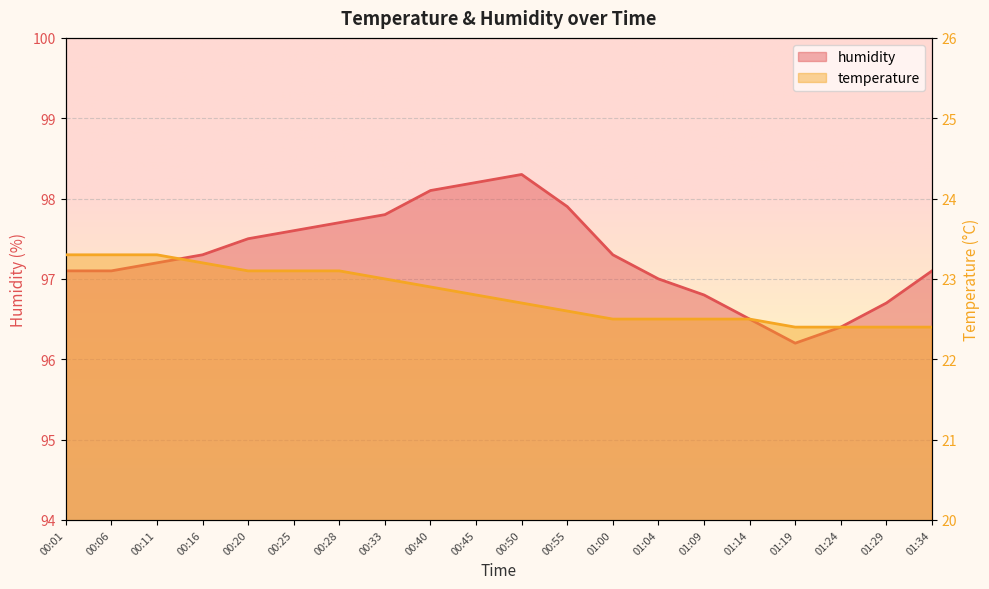

Which label corresponds to the smallest value in the chart?

01:19